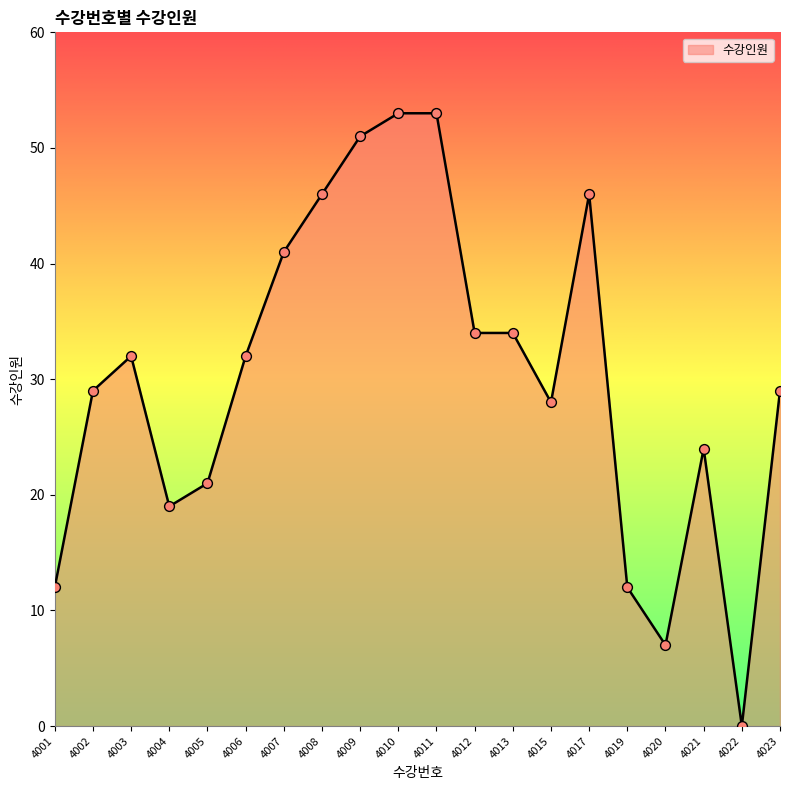

What is the change in value from 4001 to 4017?

+34